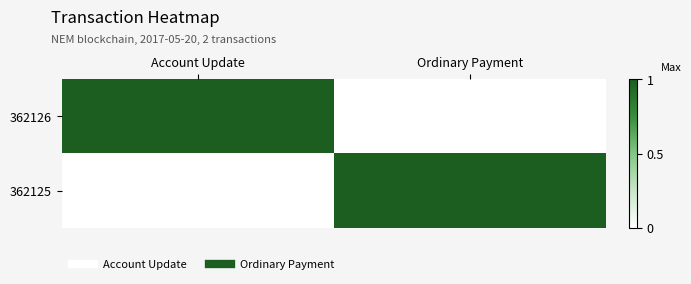

Rank the series by their maximum value, from highest to lowest.

362126, 362125